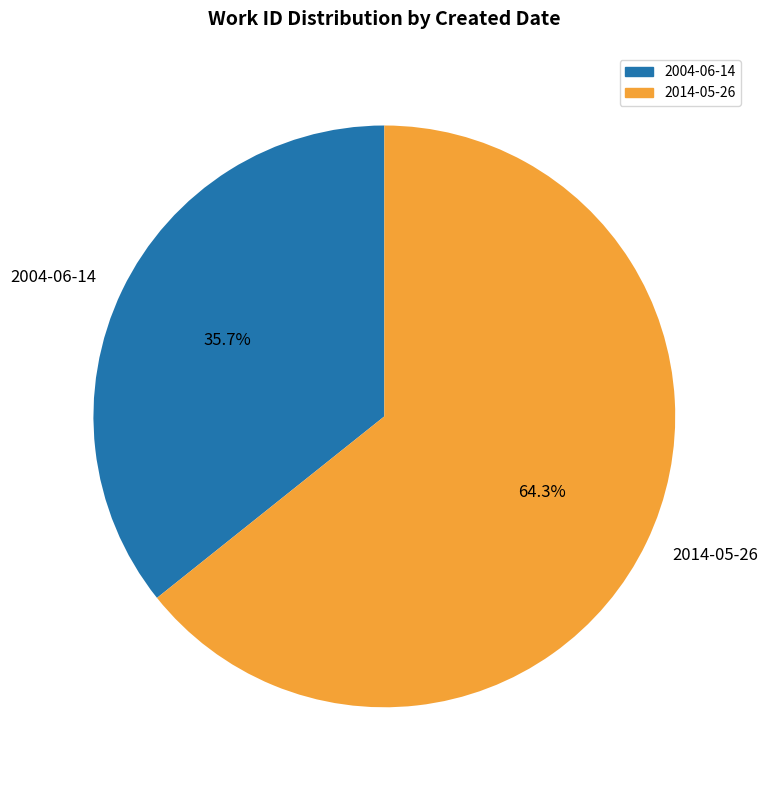

Is it true that 2004-06-14 is 47% of the pie?

False